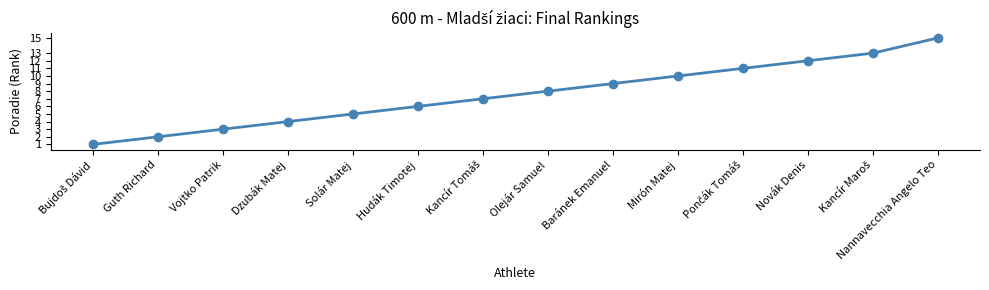

What position from the left is Dzubák Matej?

4